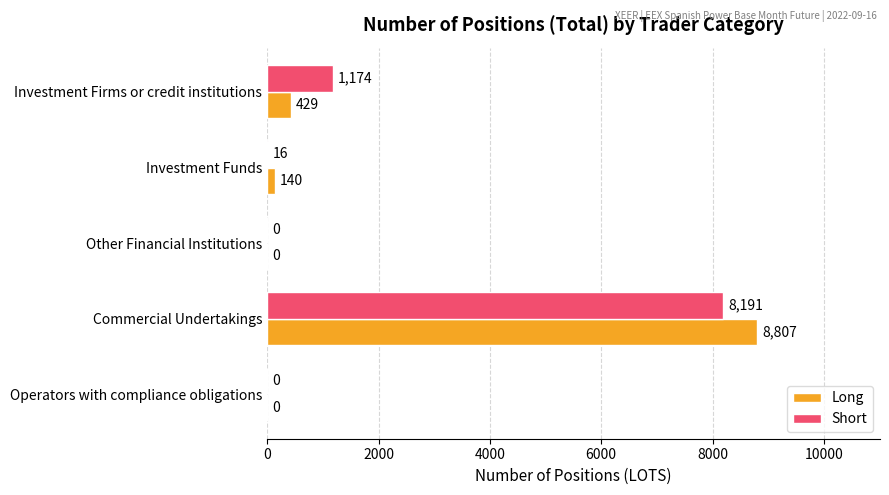

How many positive values does the Short series have?

3